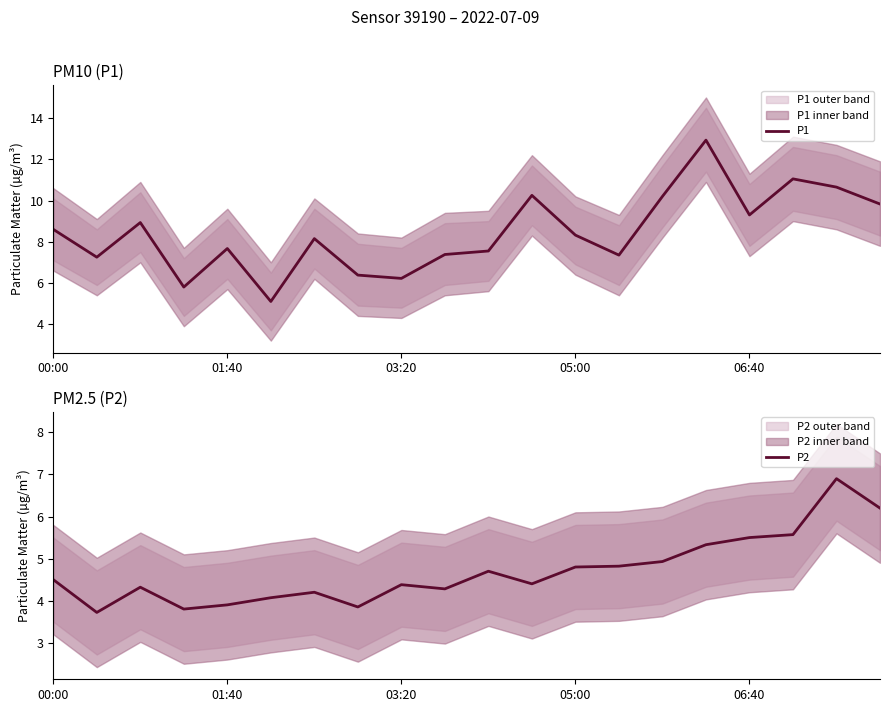

What is the label of the 20th point from the right?

00:00